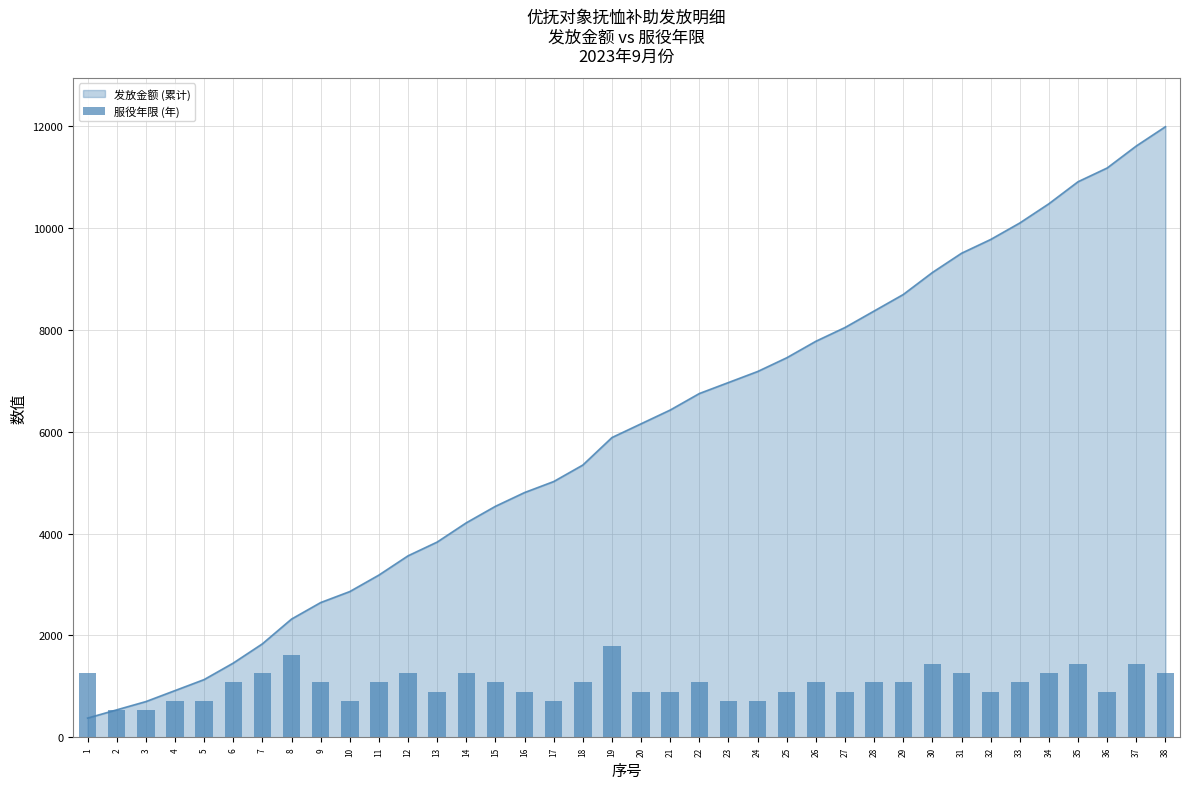

Read the value at 37.

1438.6